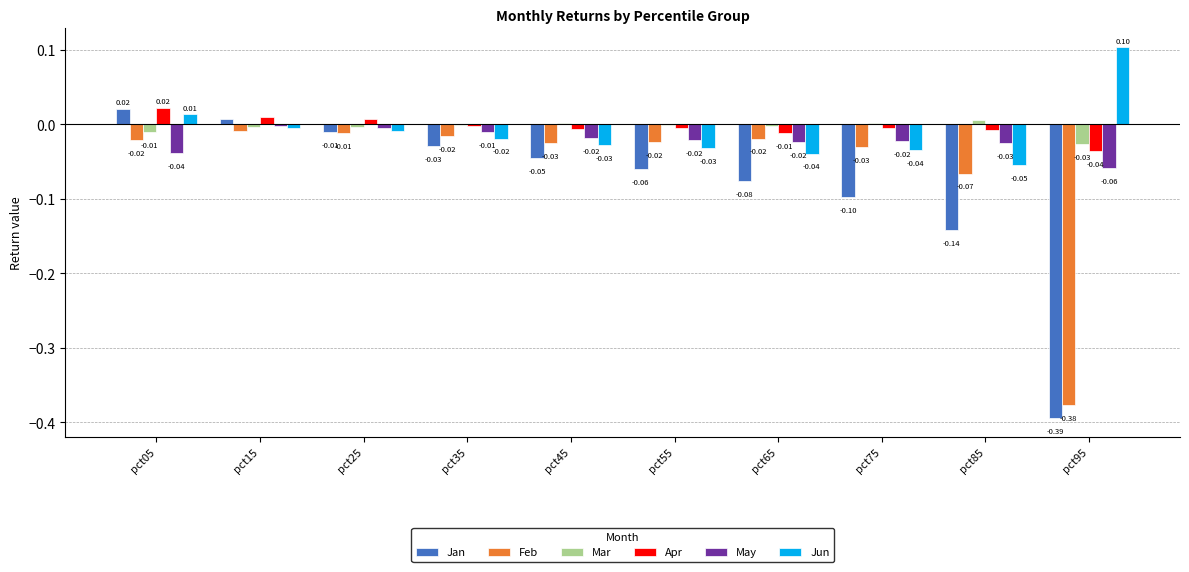

At which category is the sum across all series the highest?

pct15